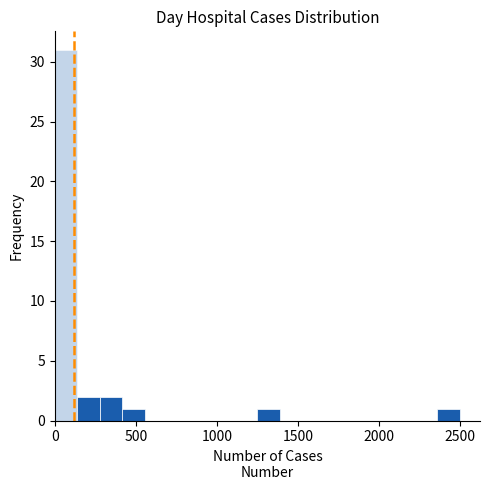

Read against the x-axis, roughly where is the centre of the tallest bar?

50